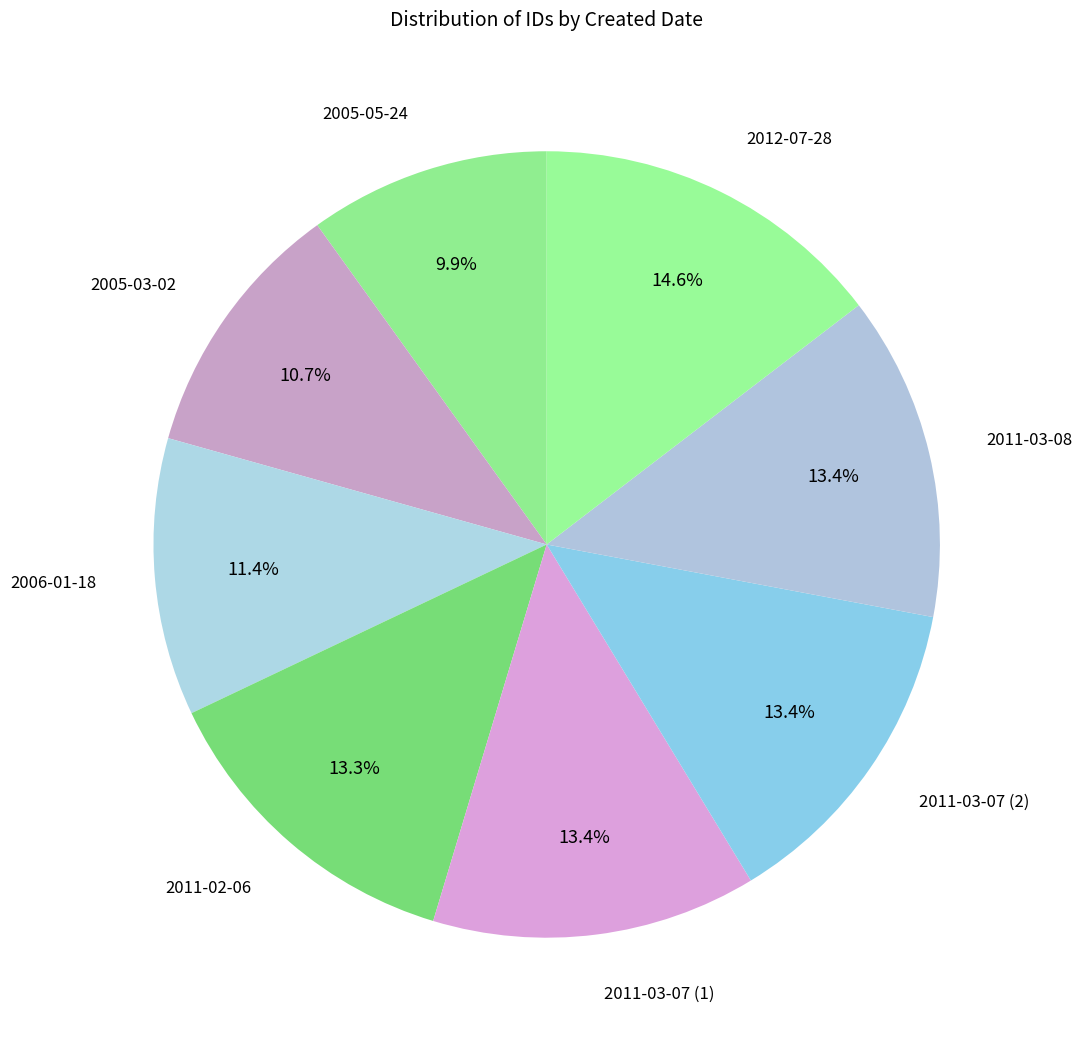

True or false: 2012-07-28 accounts for 6% of the total.

False